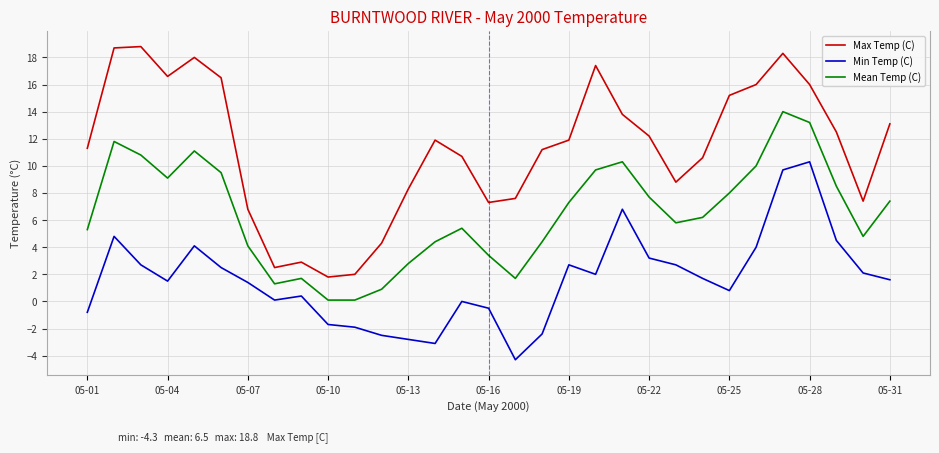

True or false: Min Temp (C) and Max Temp (C) intersect in this chart.

False